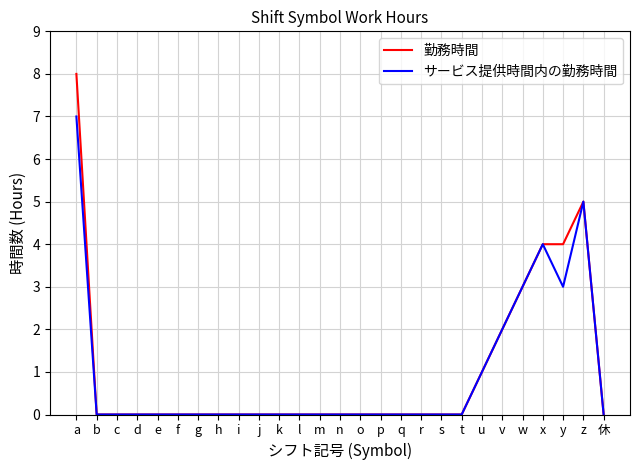

At which category is the sum across all series the highest?

a